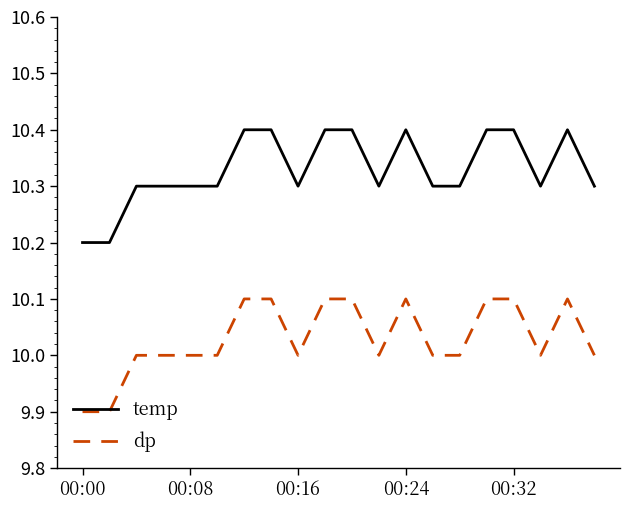

True or false: temp and dp cross at least once.

False